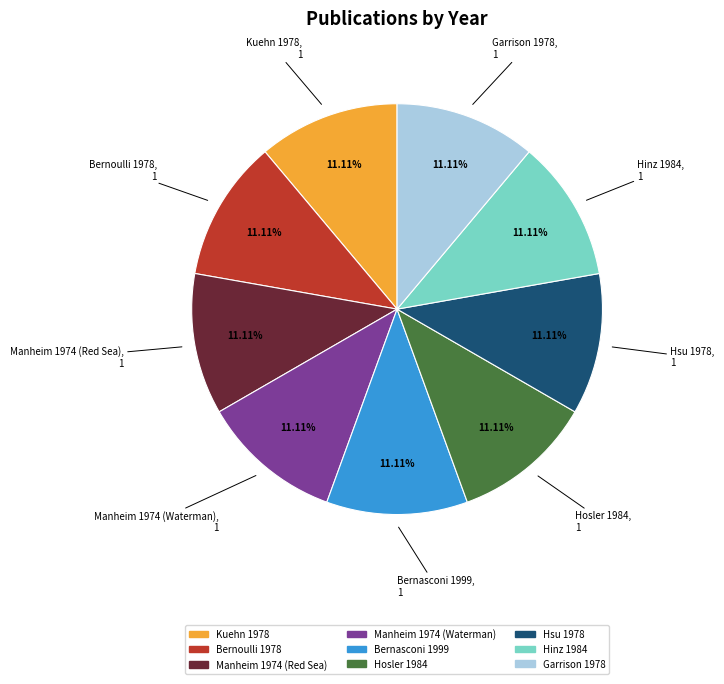

Is it true that Hsu 1978 is 1% of the pie?

False